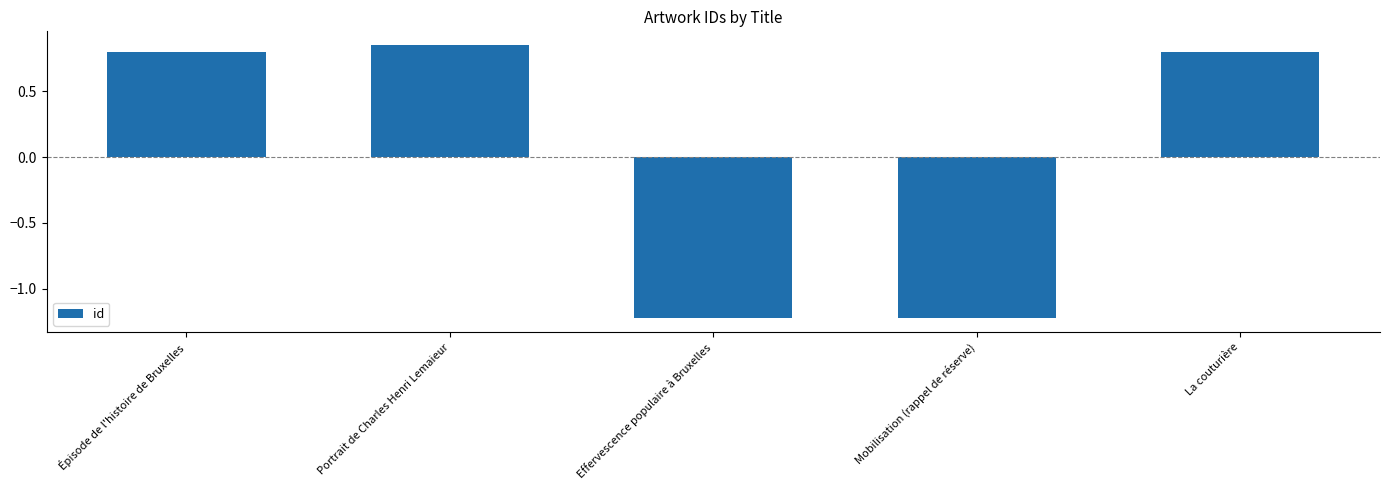

What is the value of the 5th bar from the left?

0.8